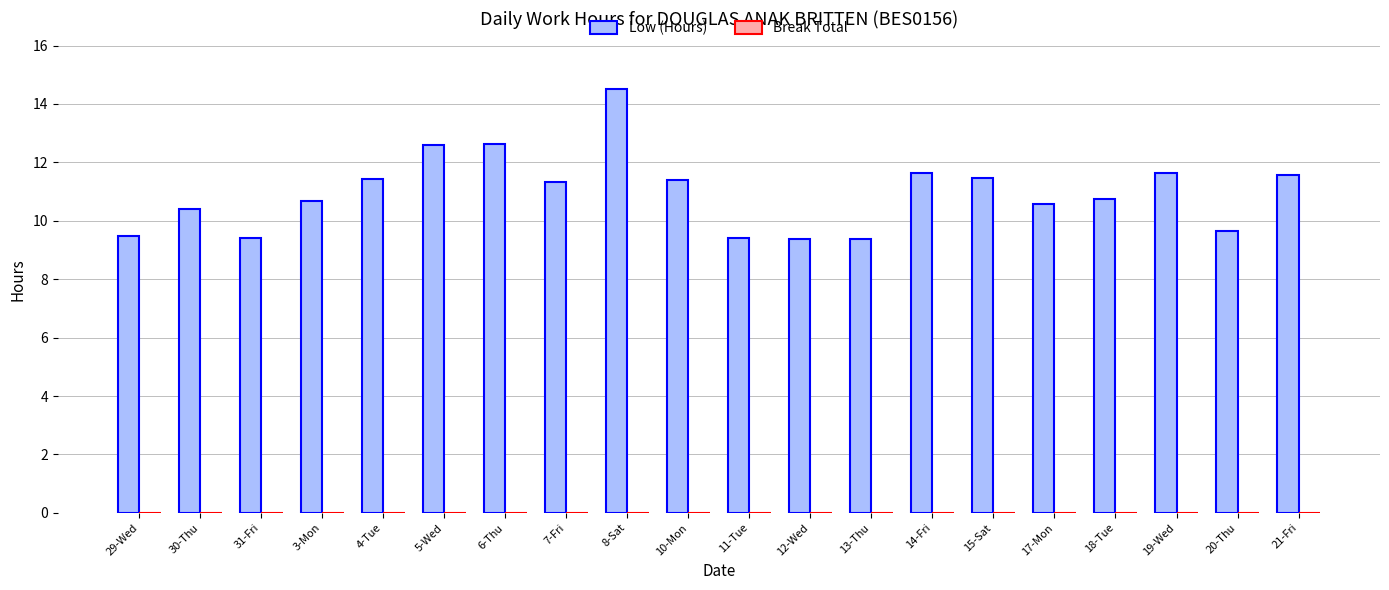

What is the value of the 16th bar from the left?

10.6